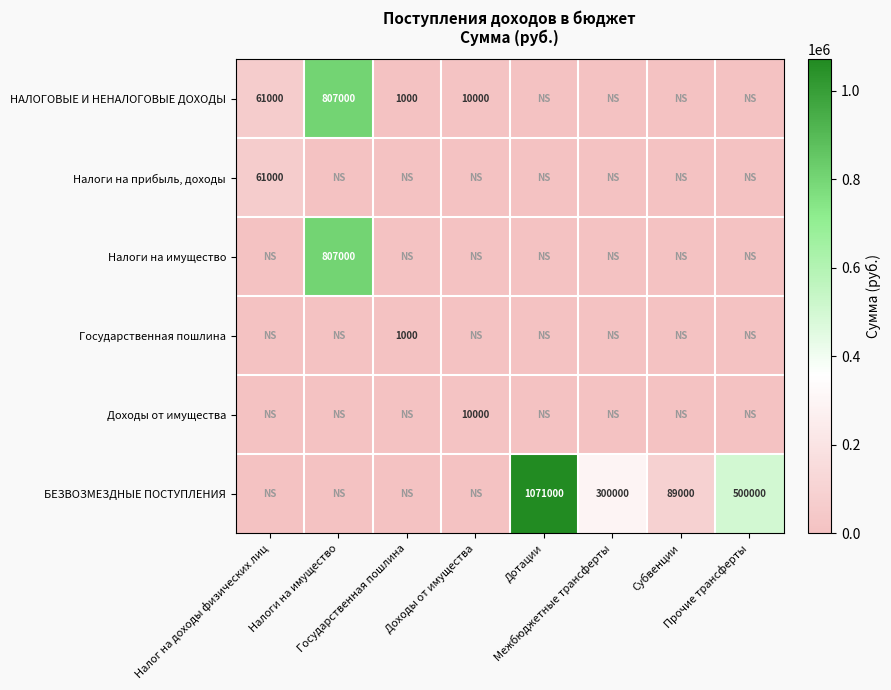

Which label corresponds to the smallest value in the chart?

Дотации